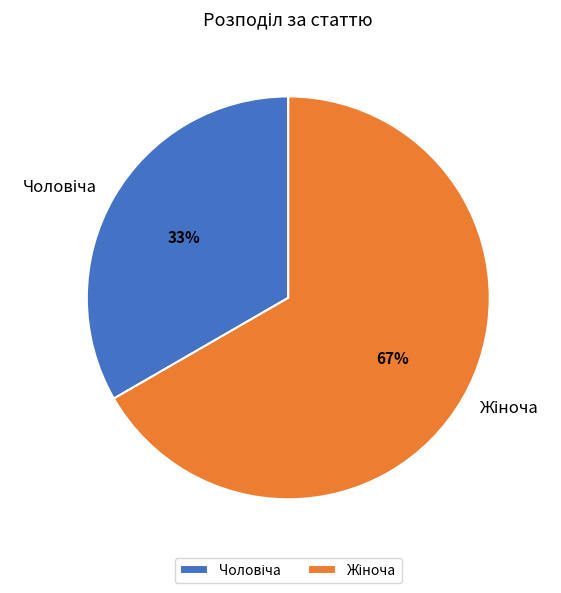

To the nearest percent, what is the average slice percentage?

50%